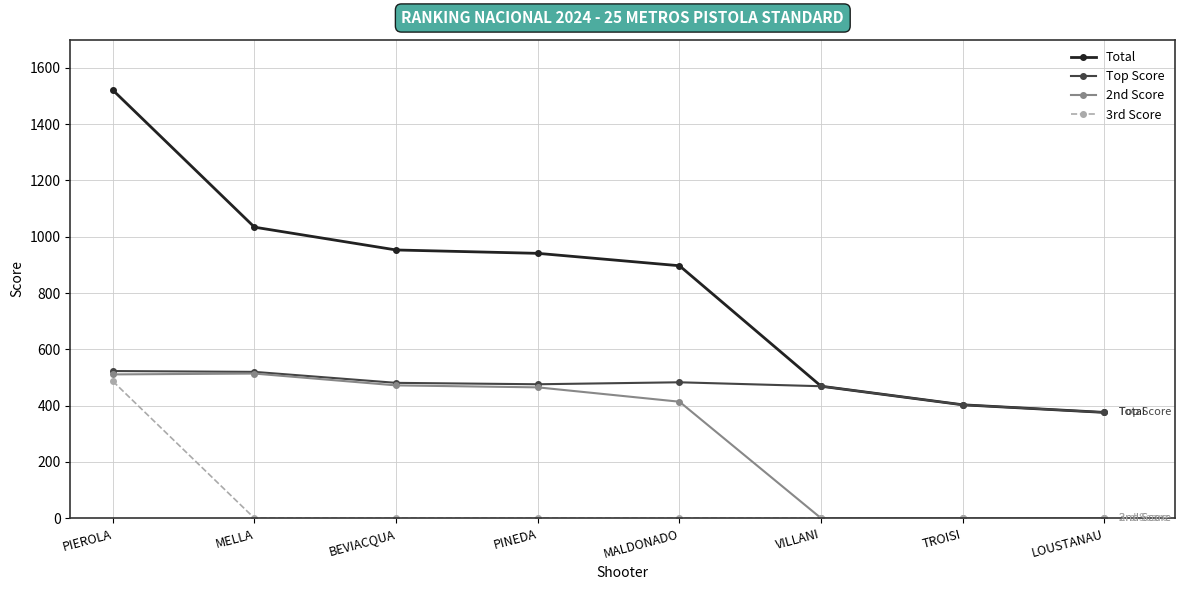

What are all the series names shown in the legend?

Total, Top Score, 2nd Score, 3rd Score